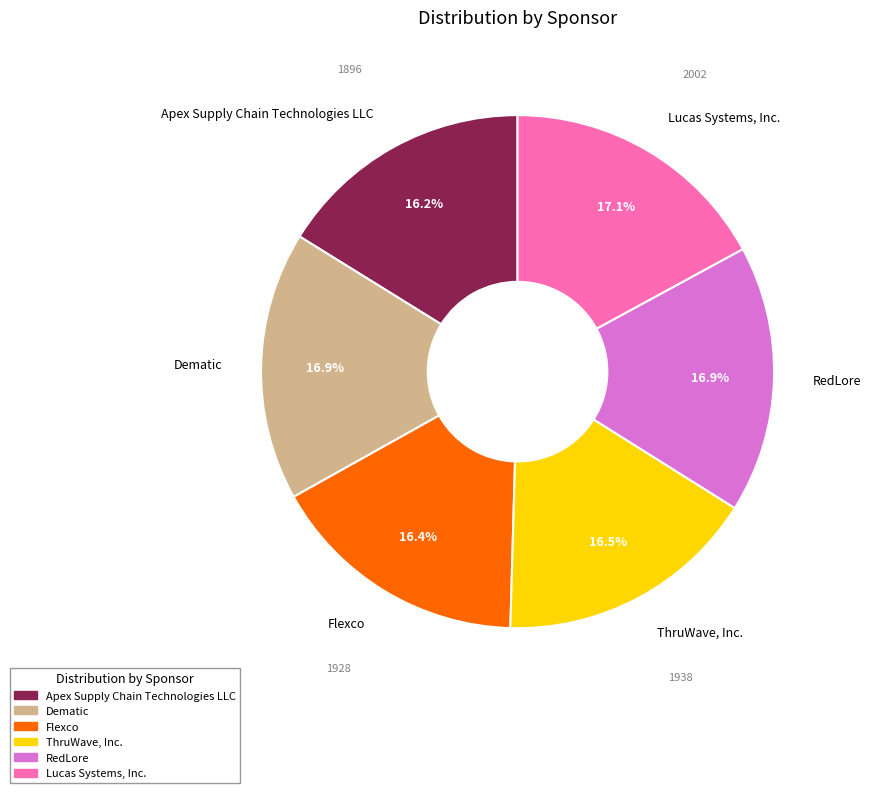

What is the ratio of the value at ThruWave, Inc. to the value at Flexco?

1.0